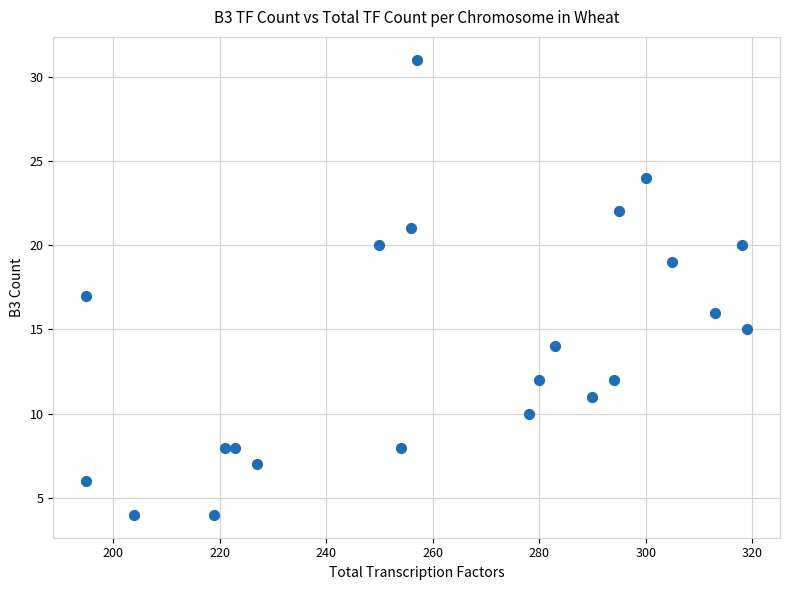

What is the range of Y values (max minus min)?

27